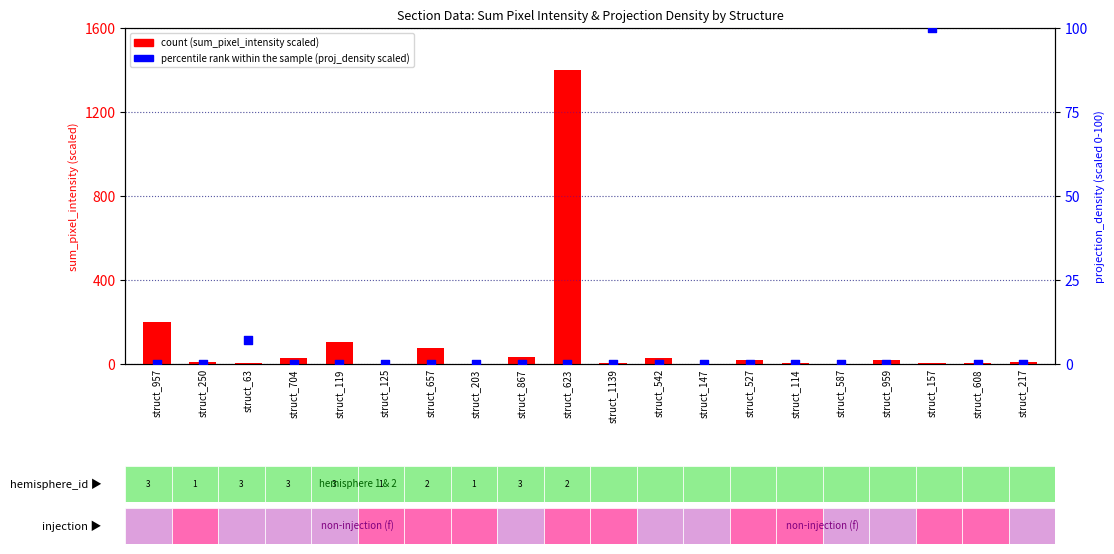

Is the value of percentile rank within the sample at struct_867 greater than the value of count at struct_125?

No